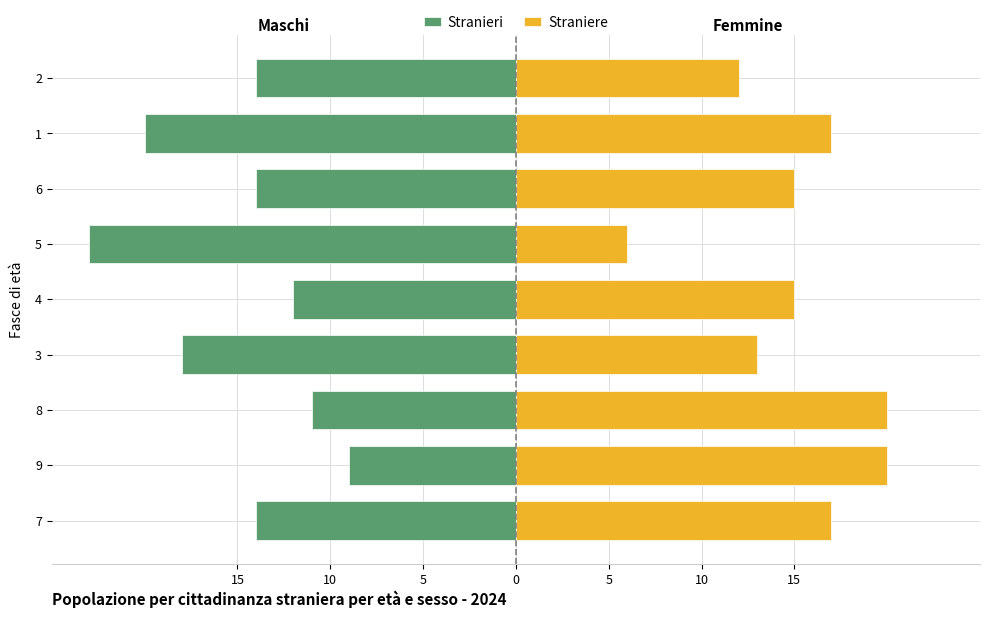

Rank the series by their average value, from highest to lowest.

Straniere, Stranieri